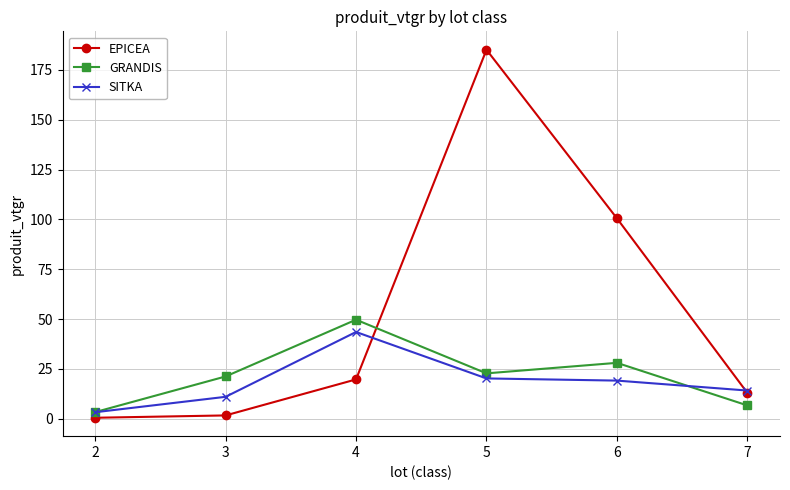

Rank the series by their maximum value, from highest to lowest.

EPICEA, GRANDIS, SITKA